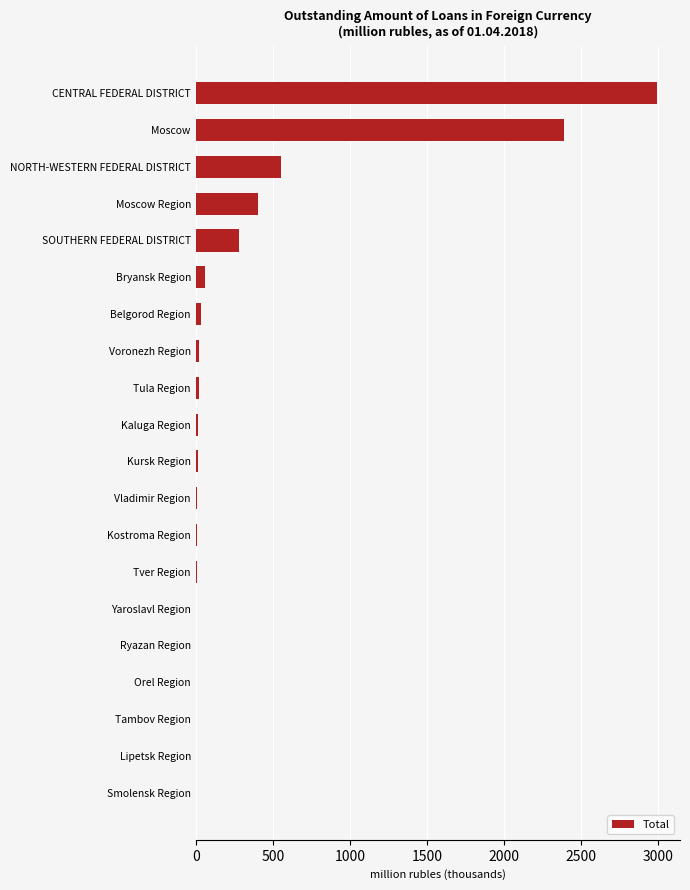

What is the sum of all values?

6822.2